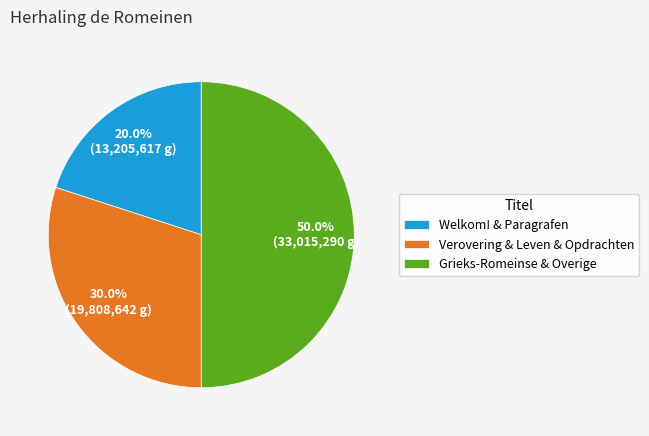

Which category accounts for the majority?

Grieks-Romeinse & Overige